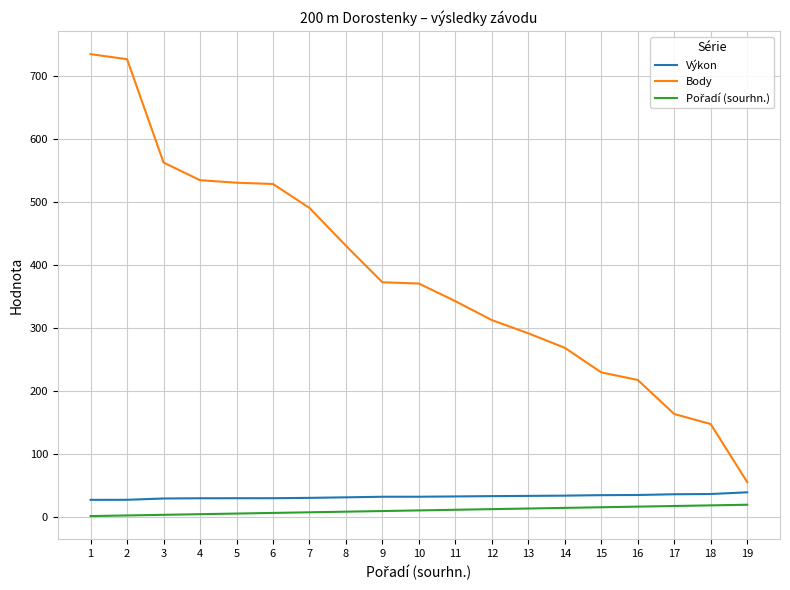

What is the difference between the maximum and minimum values in the Body series?

679.0